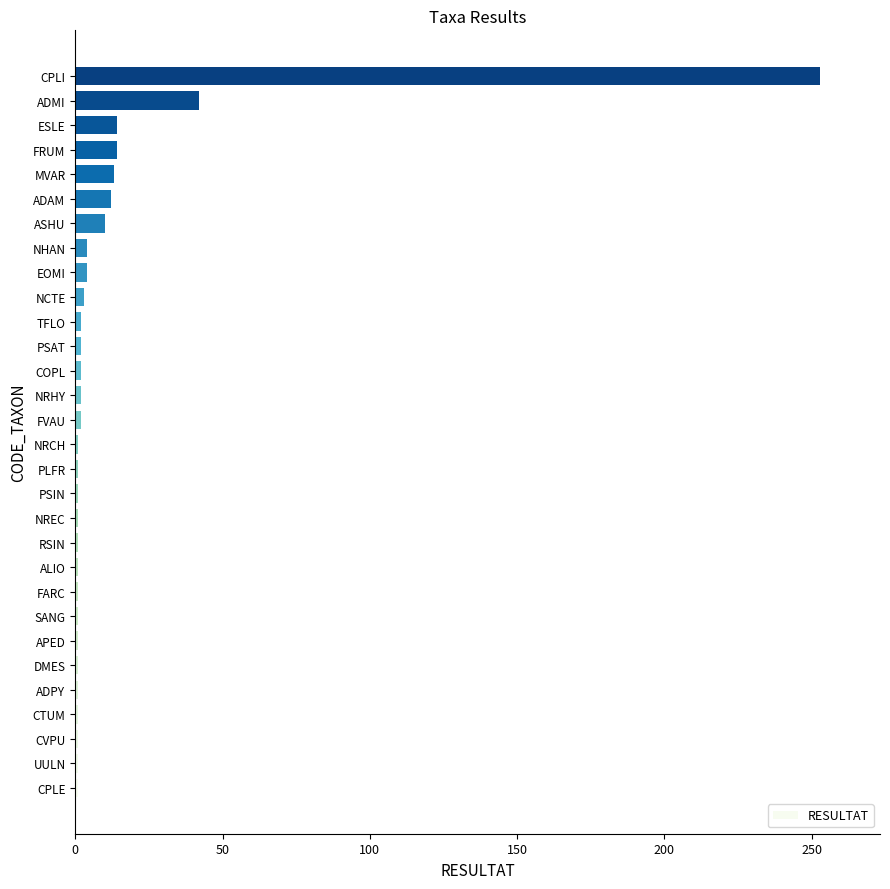

How many categories are shown in the chart?

30